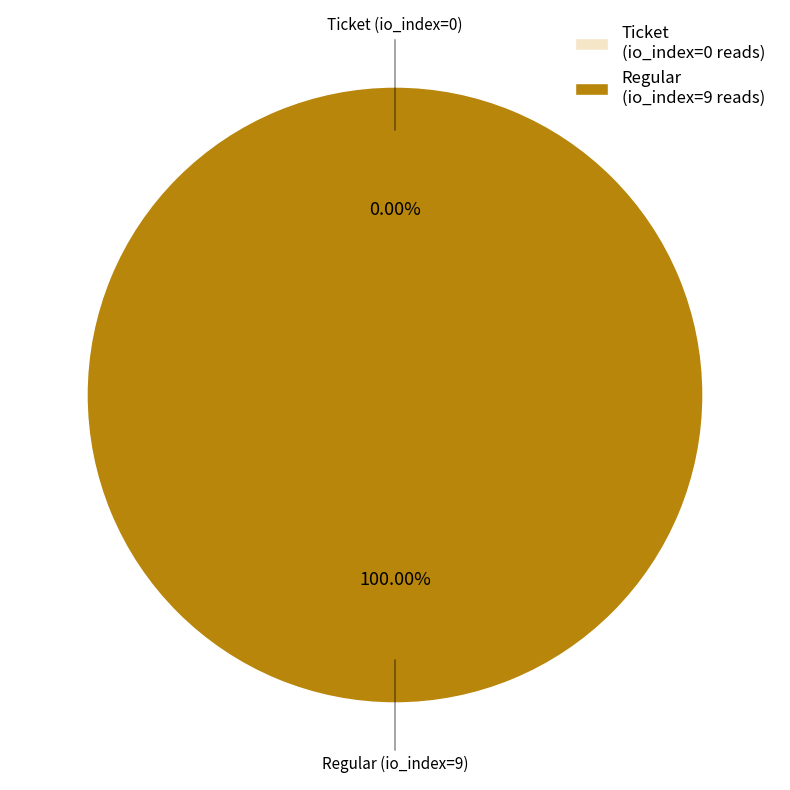

Between Regular (io_index=9) and Ticket (io_index=0), which is larger?

Regular (io_index=9)